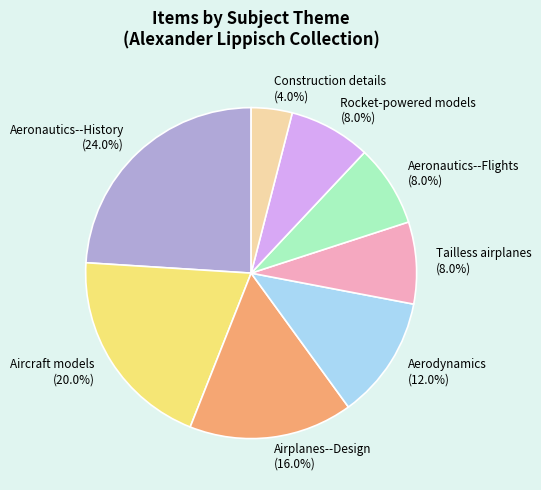

What percentage is NOT represented by Aeronautics--Flights (8.0%)?

92.0%